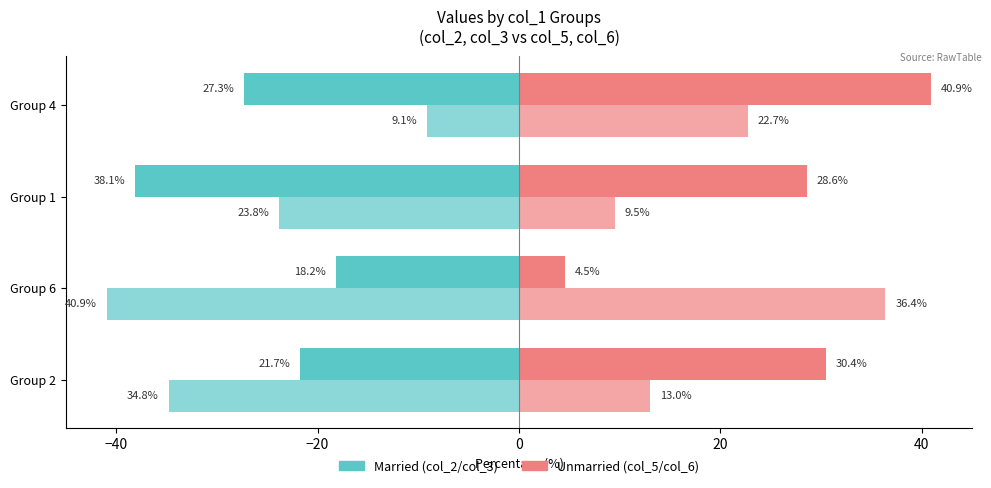

Reading left to right, list all the values displayed in this chart.

col_2: -21.7	-18.2	-38.1	-27.3
col_3: -34.8	-40.9	-23.8	-9.1
col_5: 30.4	4.5	28.6	40.9
col_6: 13.0	36.4	9.5	22.7